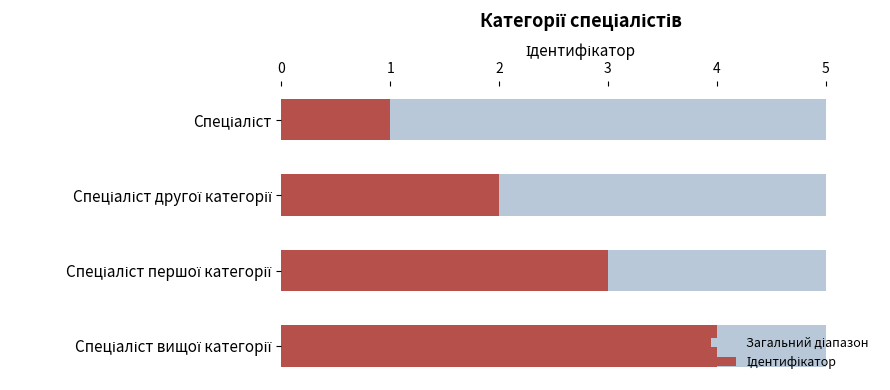

Between 1 and 0, which is larger?

1